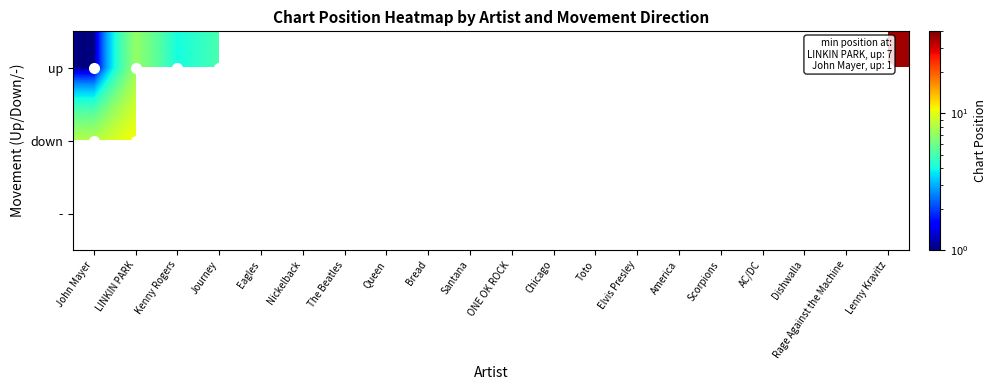

Which label corresponds to the largest value in the chart?

Eagles